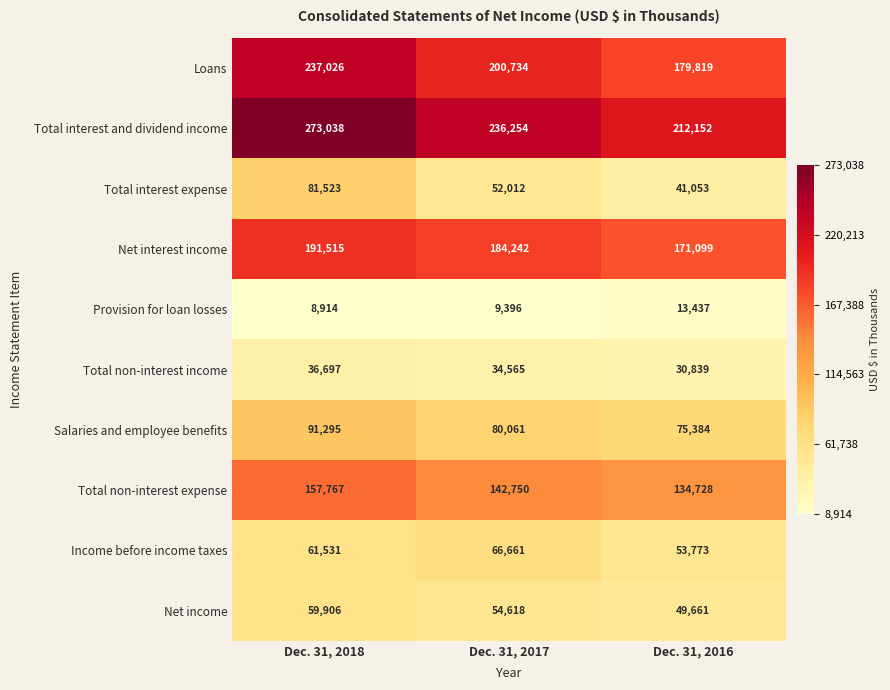

Rank the series at Dec. 31, 2018 from lowest to highest value.

Provision for loan losses, Total non-interest income, Net income, Income before income taxes, Total interest expense, Salaries and employee benefits, Total non-interest expense, Net interest income, Loans, Total interest and dividend income